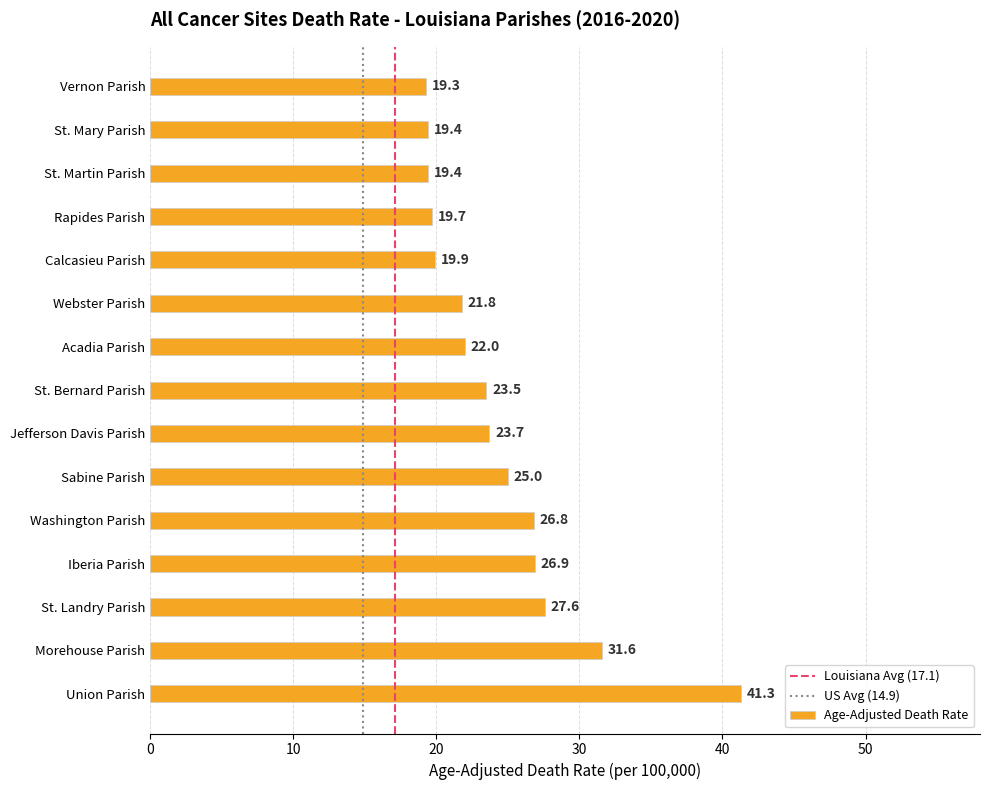

Between Calcasieu Parish and St. Bernard Parish, which is larger?

St. Bernard Parish